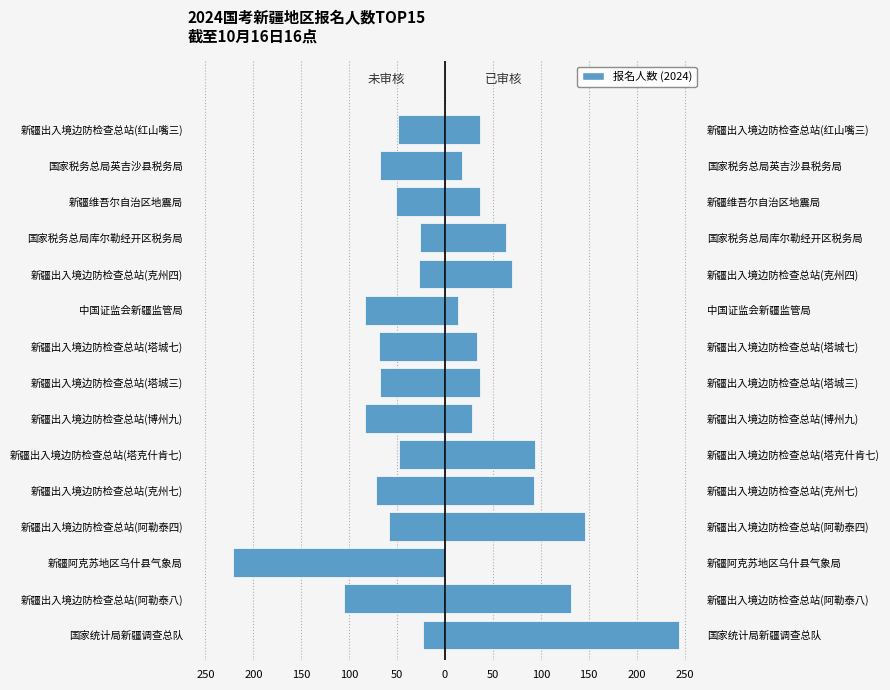

At how many categories does at least one series exceed -192?

15